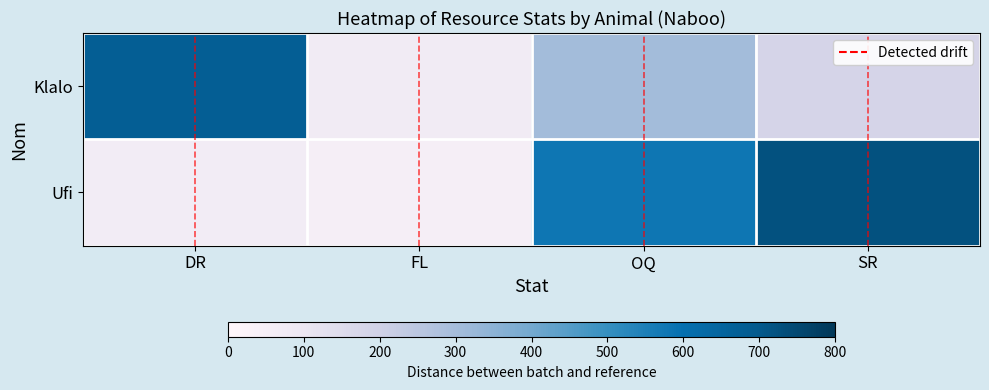

Which series has the largest range (max minus min)?

Ufi